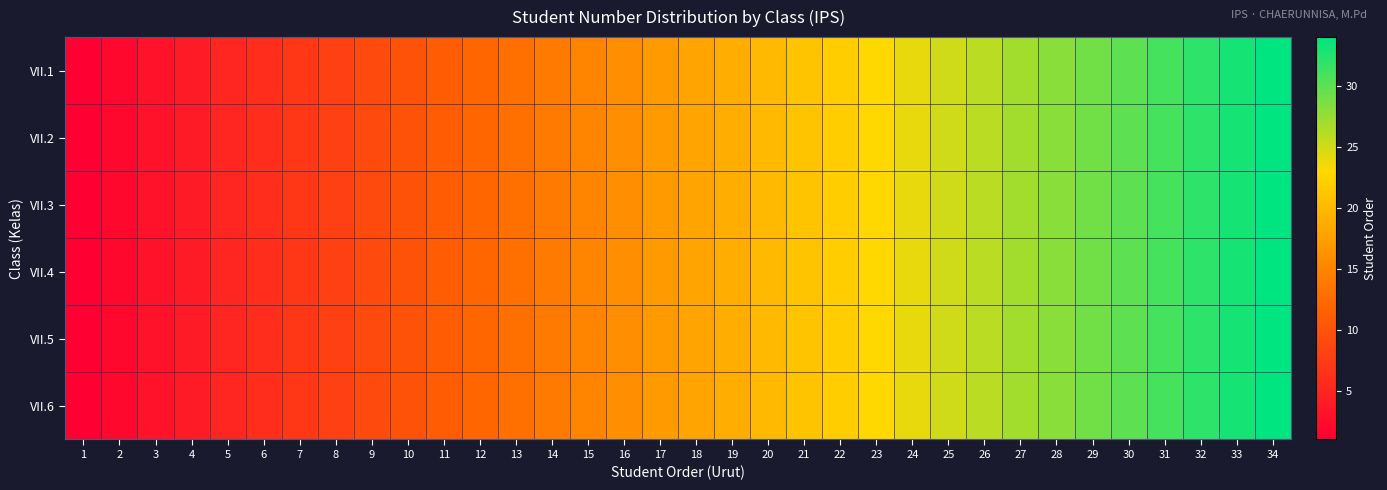

Between 9 and 15, which series saw the biggest shift?

VII.1